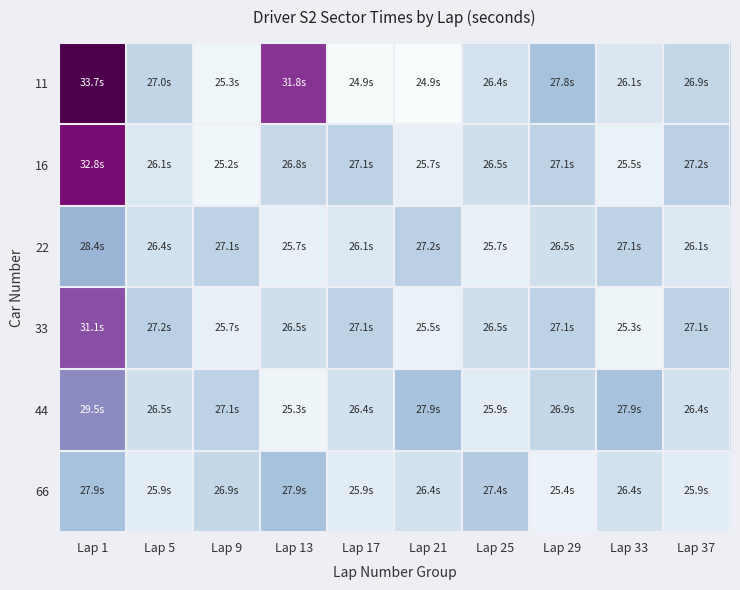

Count the number of data series in this chart.

6